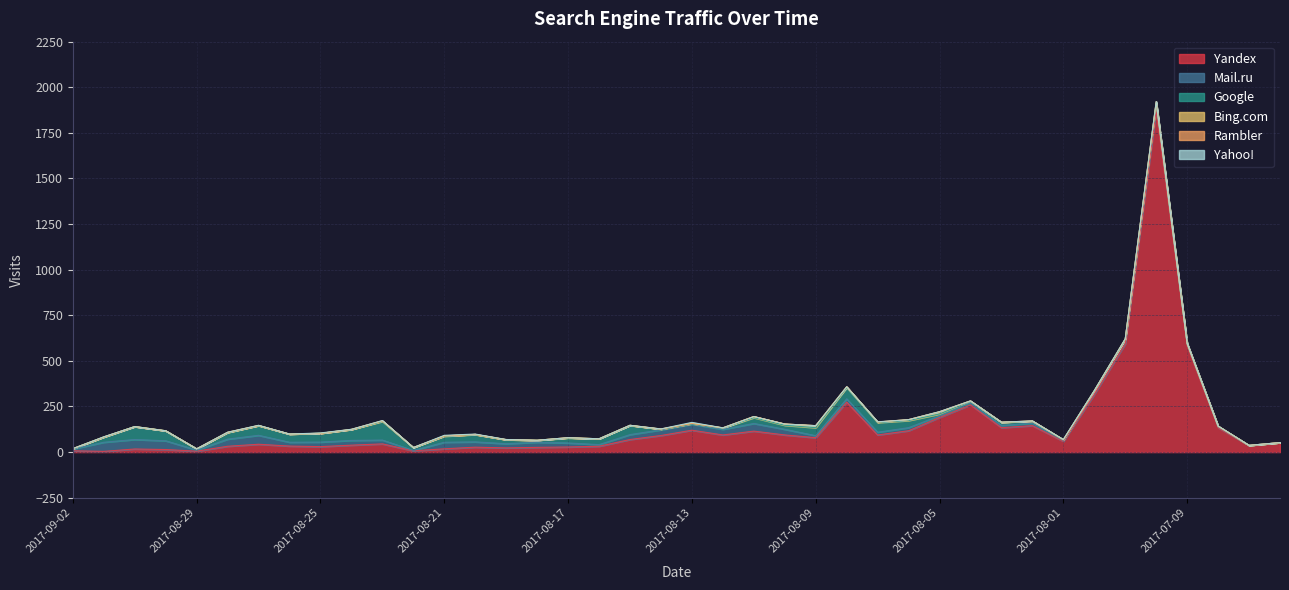

Does the chart display data point markers on the line(s)?

No